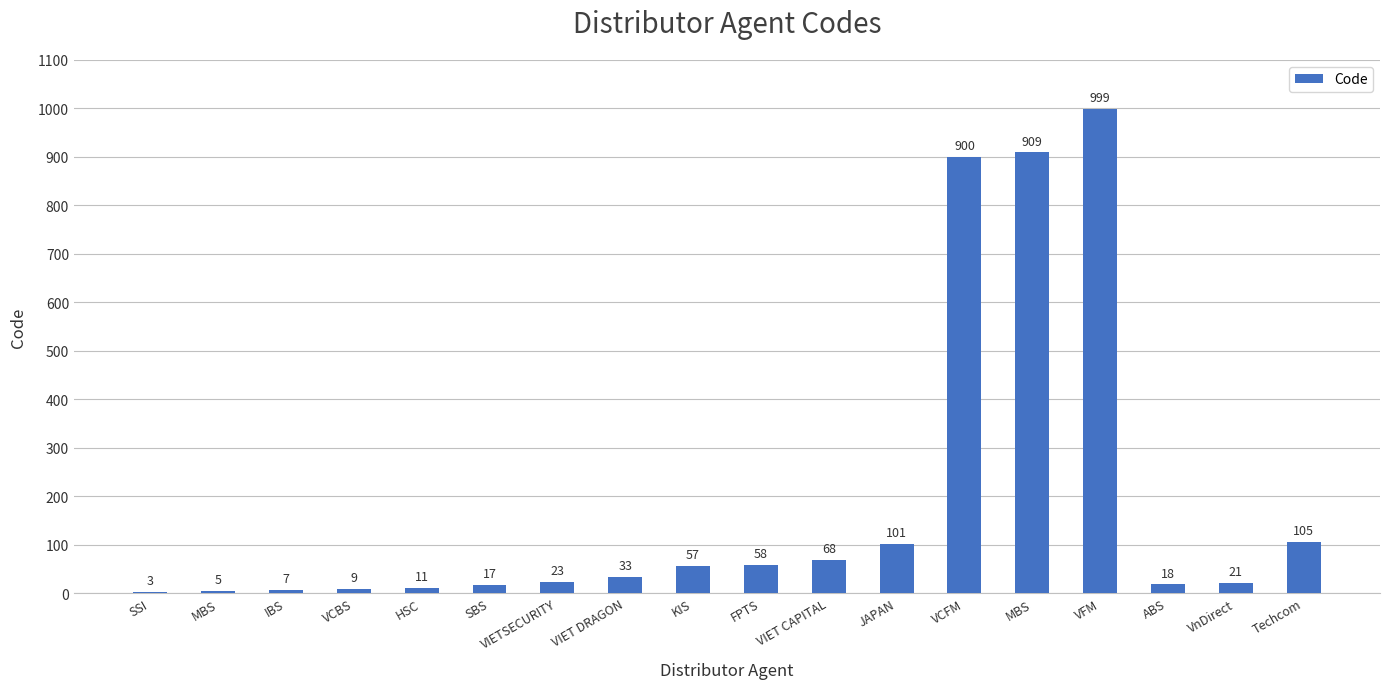

Rank the categories by value from highest to lowest.

VFM, MBS, VCFM, Techcom, JAPAN, VIET CAPITAL, FPTS, KIS, VIET DRAGON, VIETSECURITY, VnDirect, ABS, SBS, HSC, VCBS, IBS, MBS, SSI